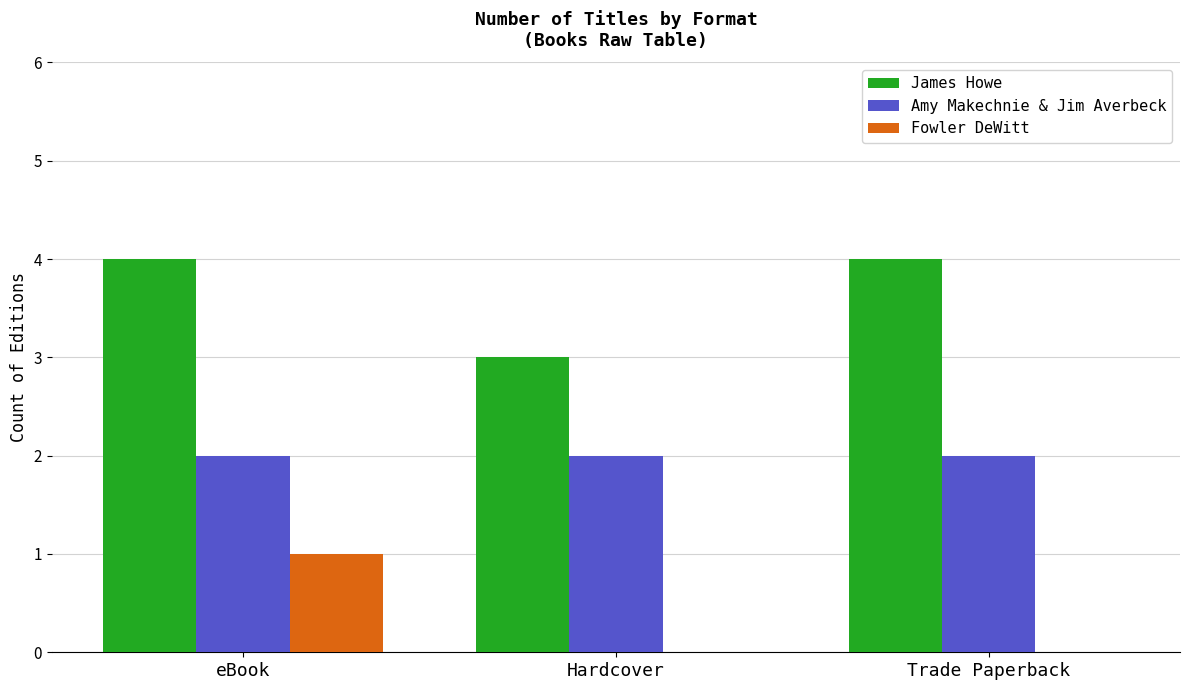

How many James Howe values are between 3 and 4?

3